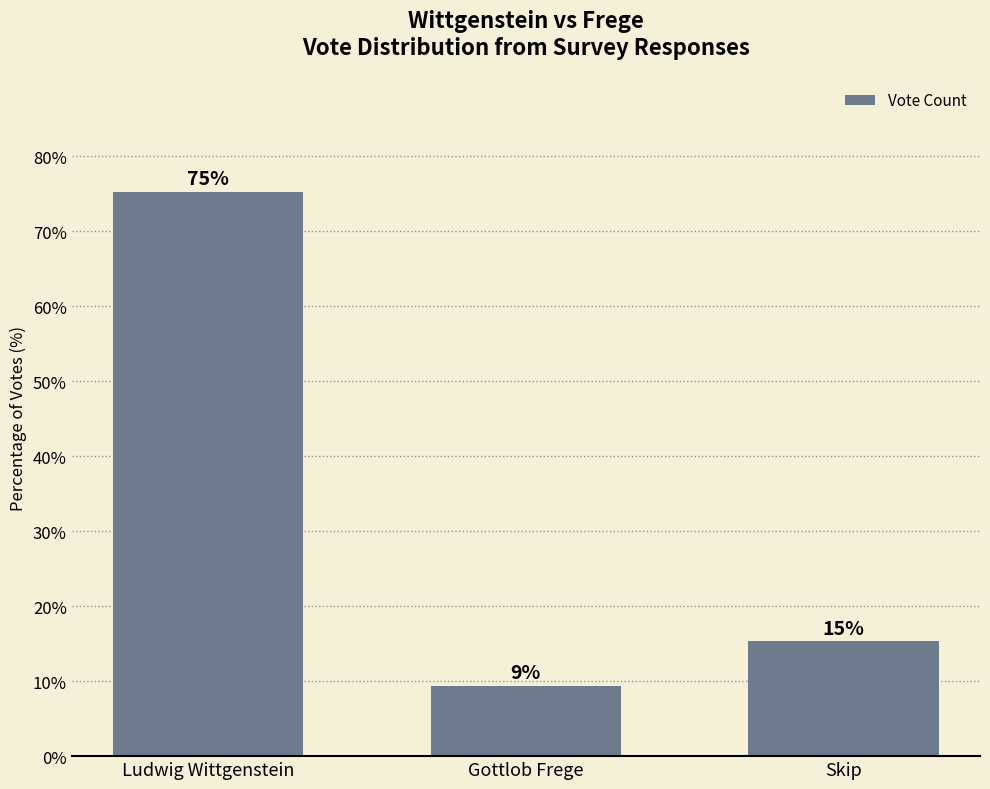

What is the sum of all values?

100.0